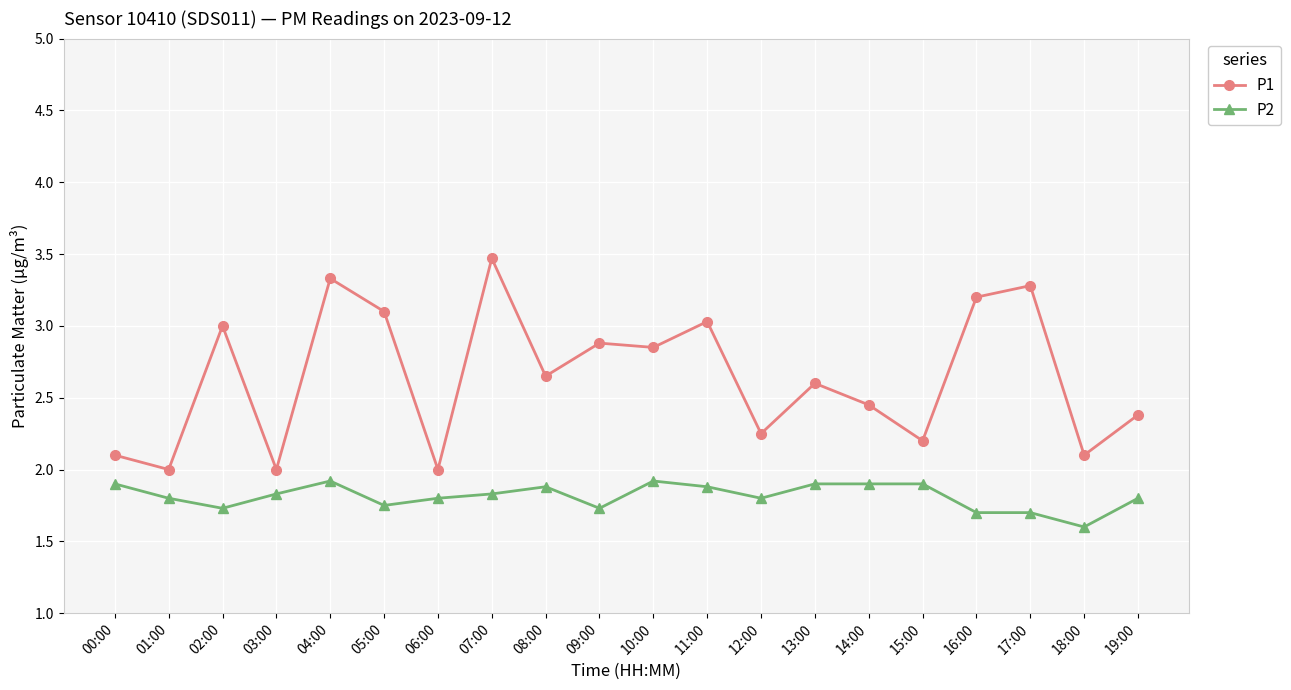

What is the lowest value of the P2 series?

1.6